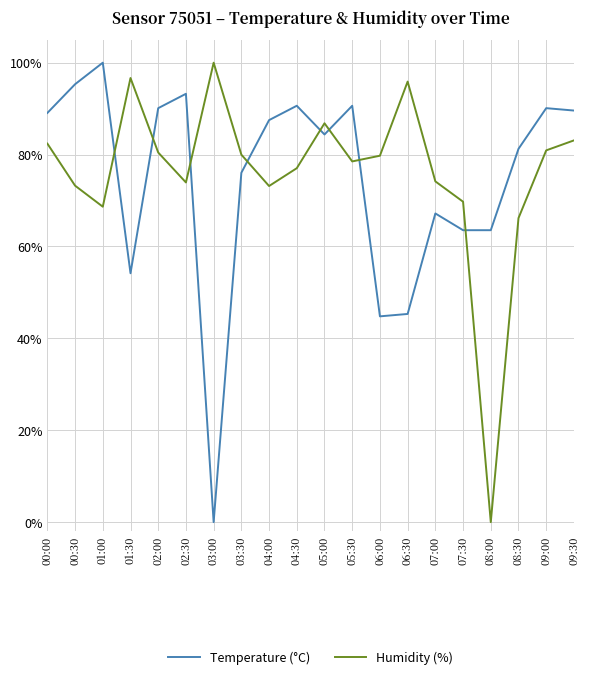

Does the chart display data point markers on the line(s)?

No